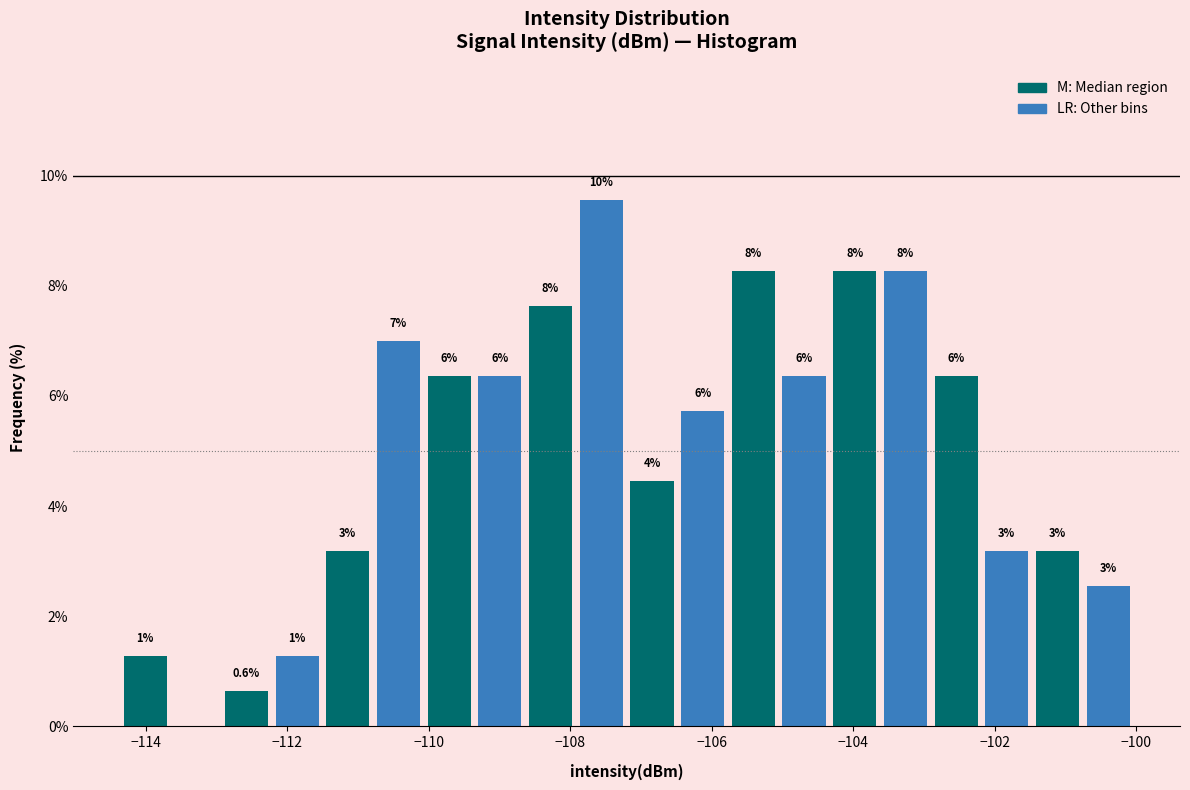

Read against the x-axis, roughly where is the centre of the tallest bar?

-107.6